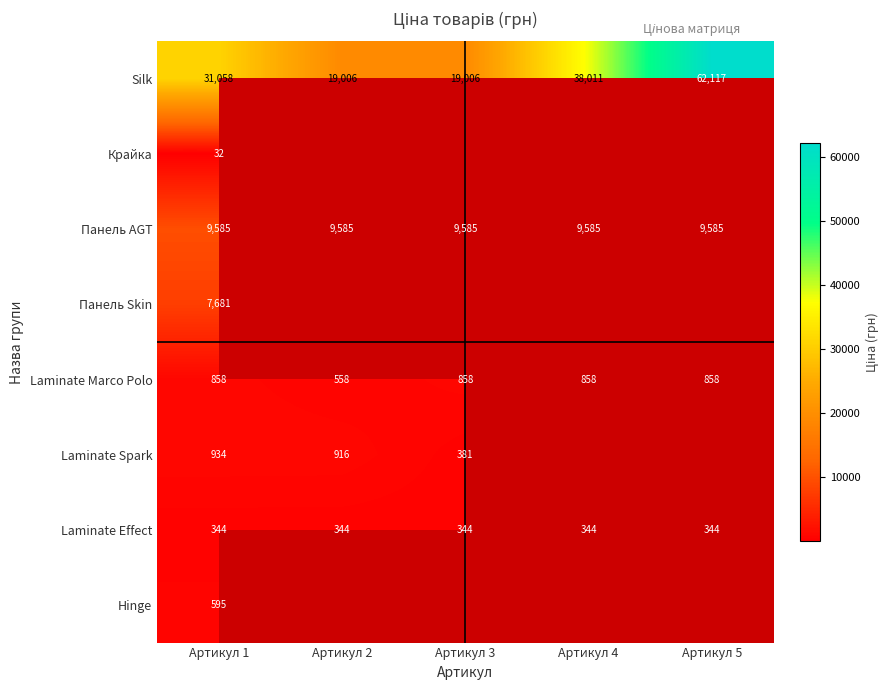

What is the difference between the highest and lowest values at Артикул 1?

31026.0